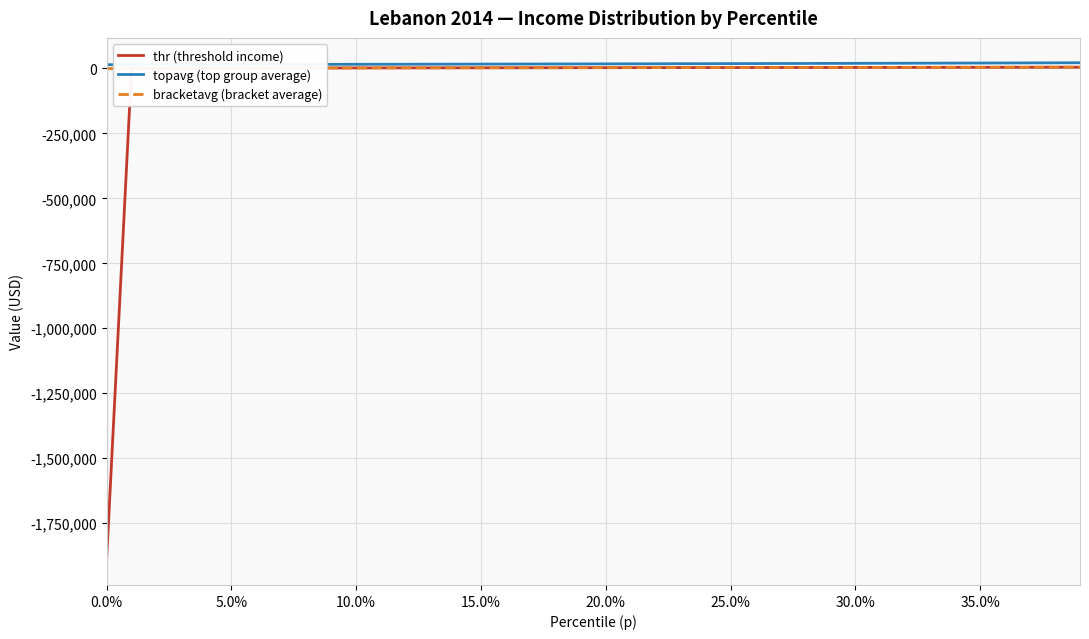

How many series are shown in this chart?

3